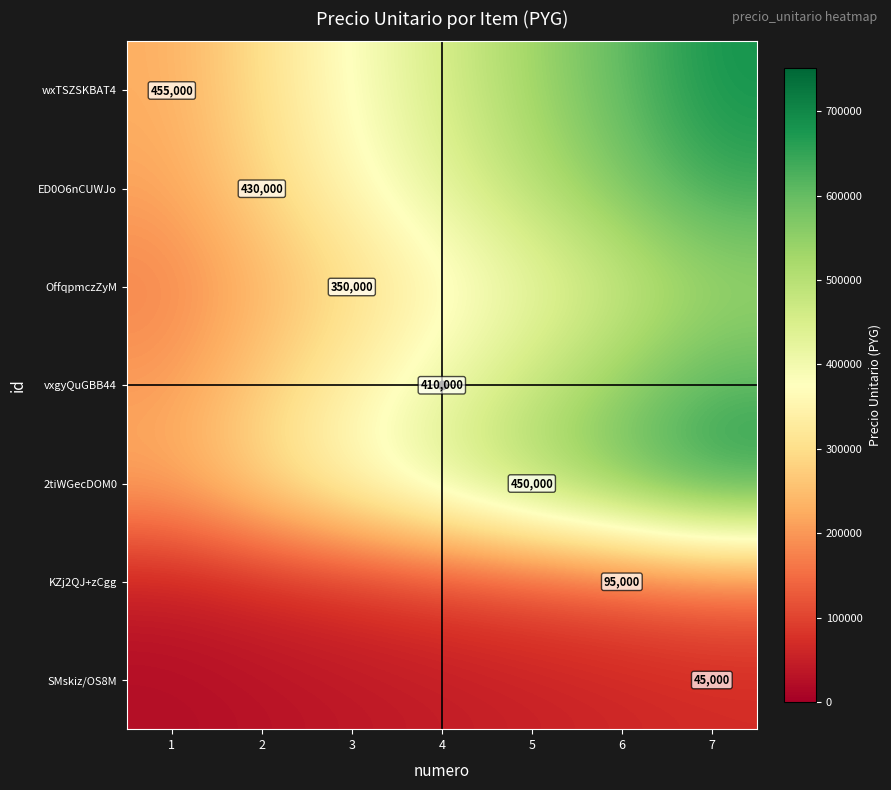

What is the spread (max minus min) of values at 4?

410000.0